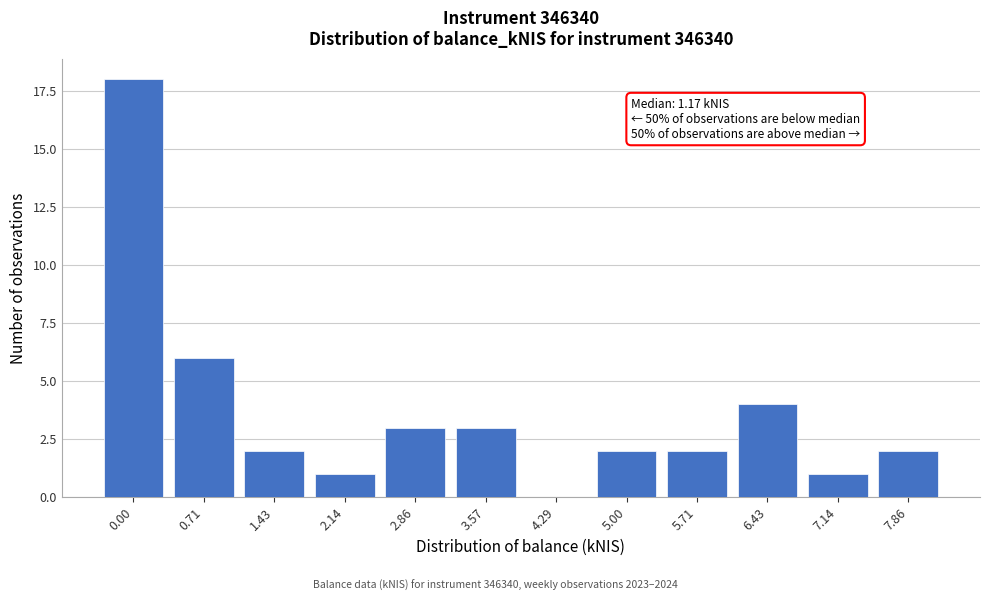

Reading left to right, list all the values displayed in this chart.

0.00=18	0.71=6	1.43=2	2.14=1	2.86=3	3.57=3	4.29=0	5.00=2	5.71=2	6.43=4	7.14=1	7.86=2